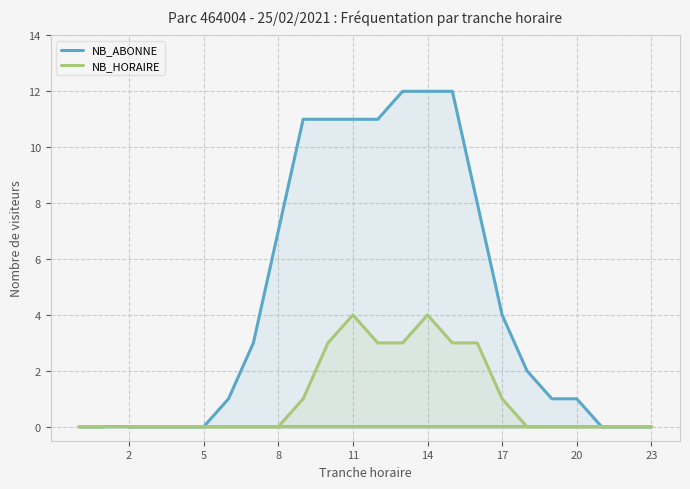

True or false: NB_ABONNE and NB_HORAIRE intersect in this chart.

False